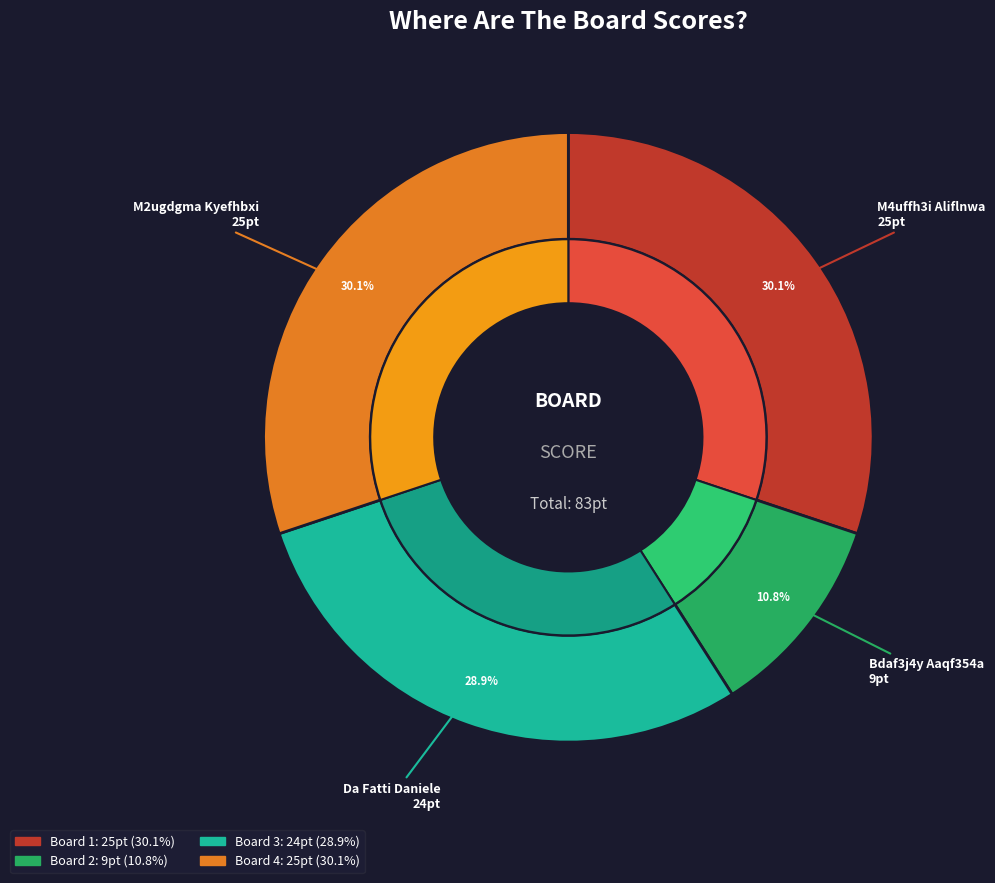

Which has a higher value, Board 1
M4uffh3i Aliflnwa or Board 3
Da Fatti Daniele?

Board 1
M4uffh3i Aliflnwa